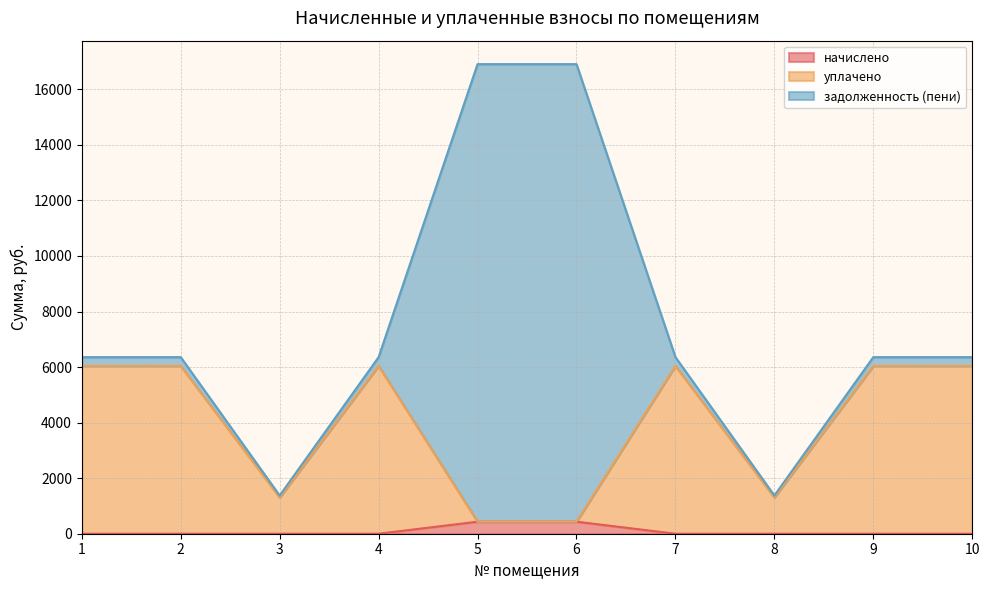

True or false: начислено has more than 0 points higher than both neighbors.

False